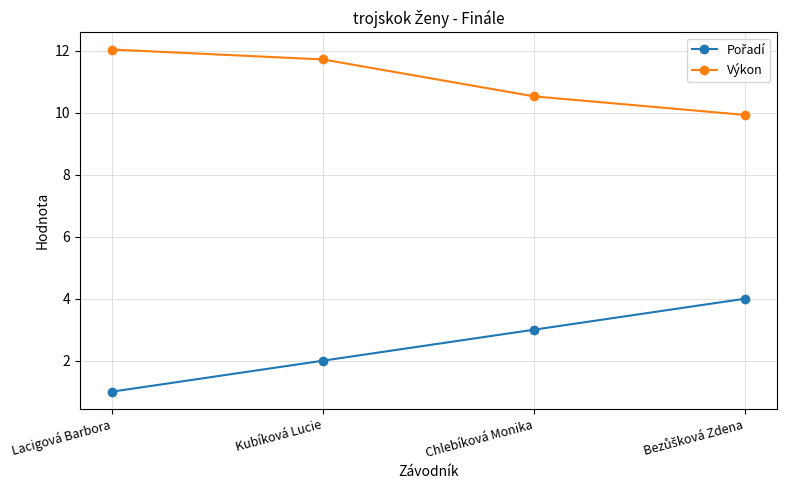

The value of Výkon at Lacigová Barbora is 12.0. True or false?

True